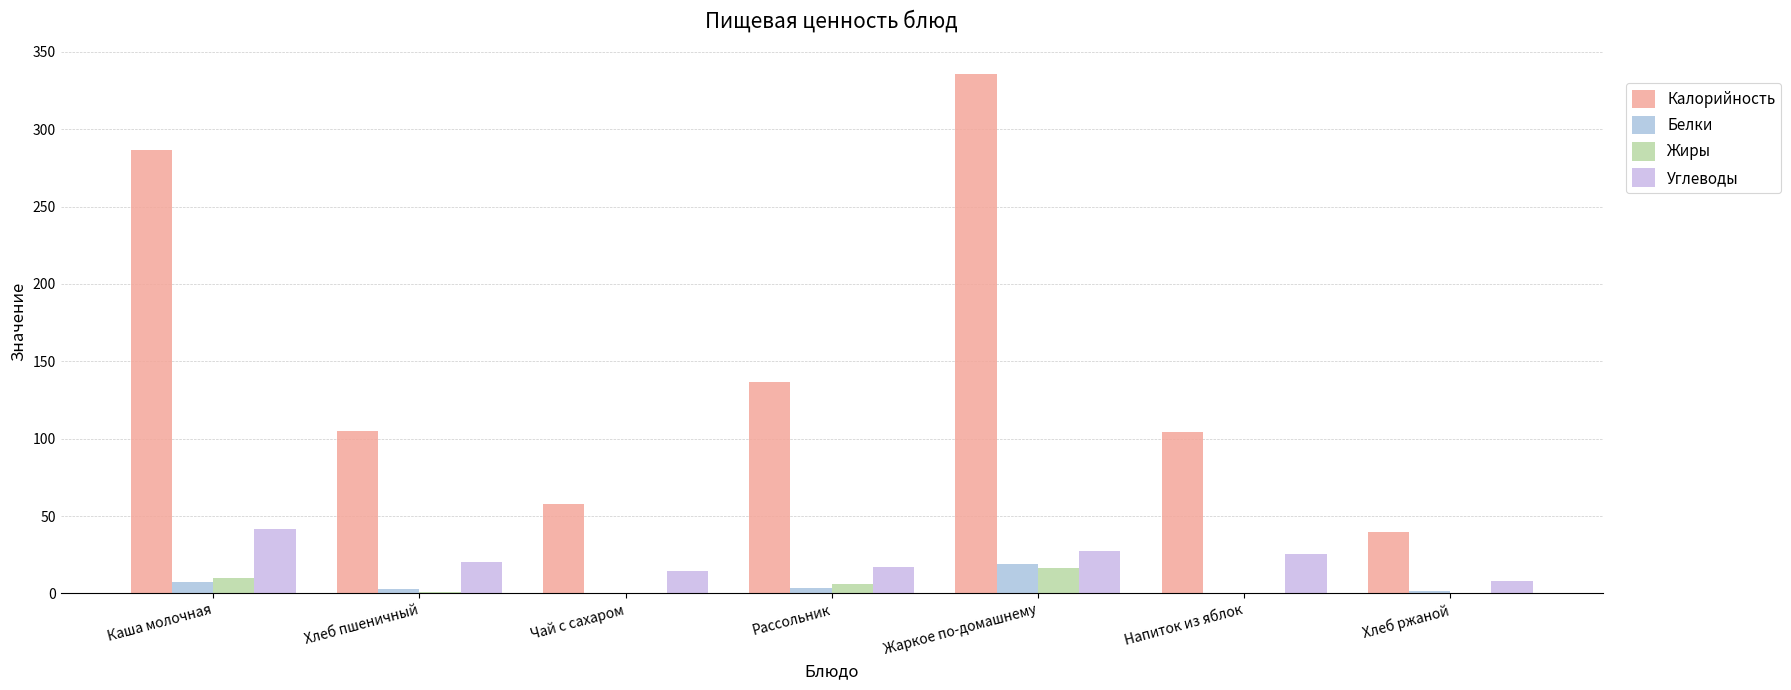

At which label is Калорийность closest to 187?

Рассольник